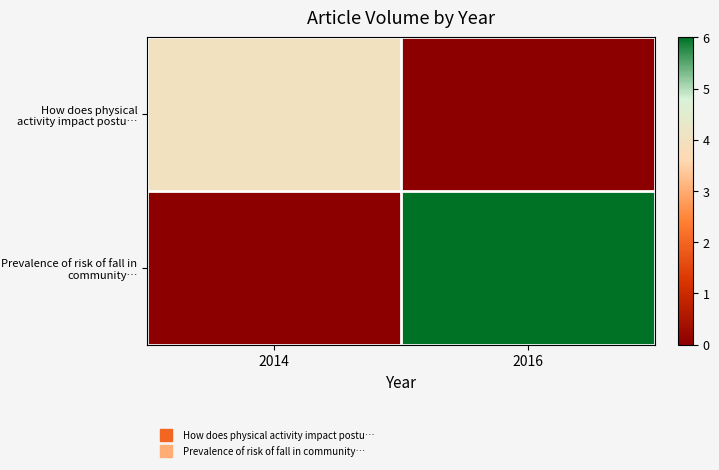

What is the total value across all series at 2014?

4